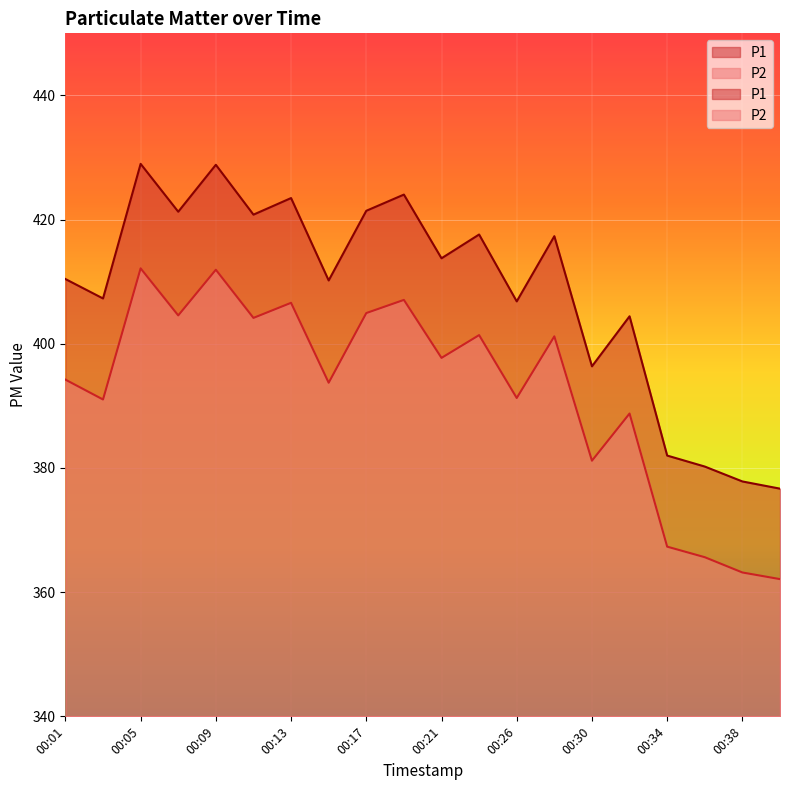

True or false: P2 and P1 intersect in this chart.

False